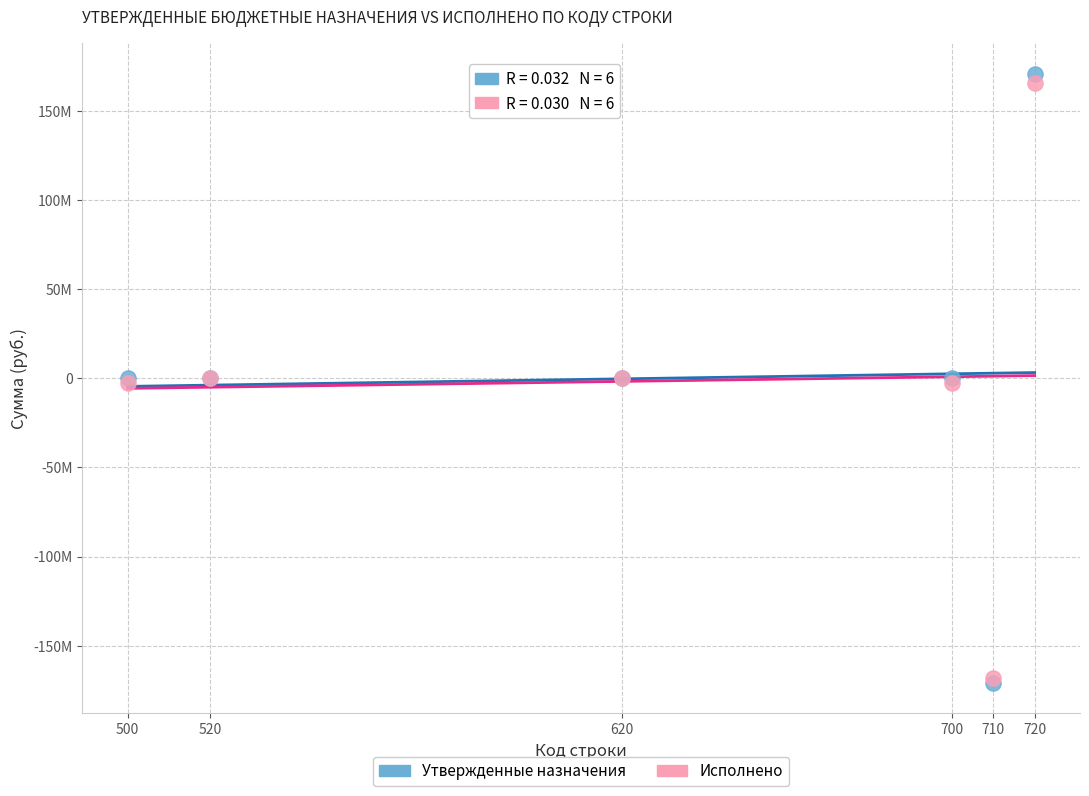

What are all the series names shown in the legend?

Утвержденные назначения, Исполнено